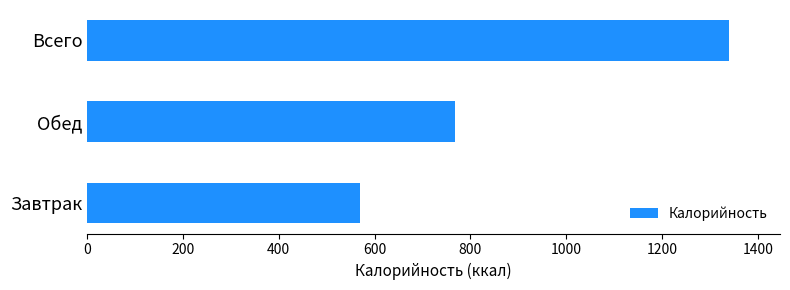

What is the change in value from Обед to Всего?

+571